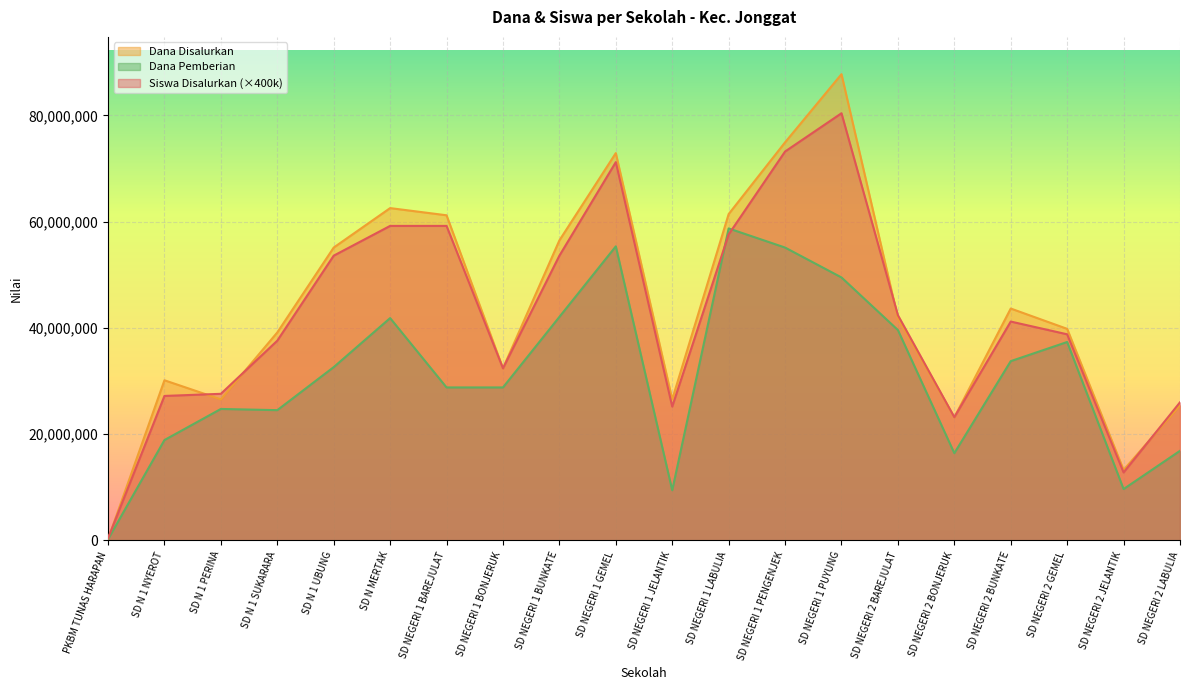

What are all the series names shown in the legend?

Dana Disalurkan, Dana Pemberian, Siswa Disalurkan (×400k)